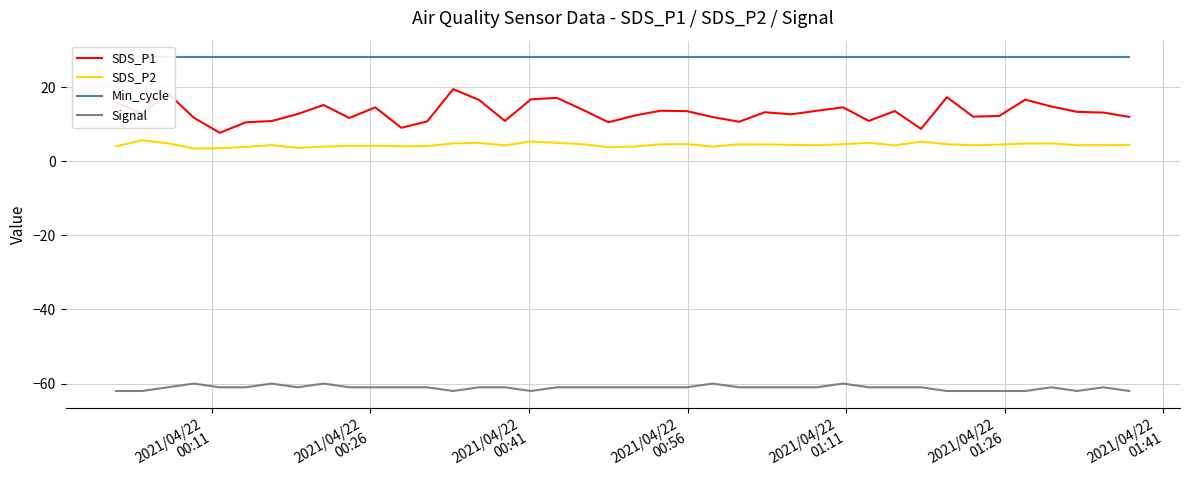

What is the minimum value for Signal?

-62.0